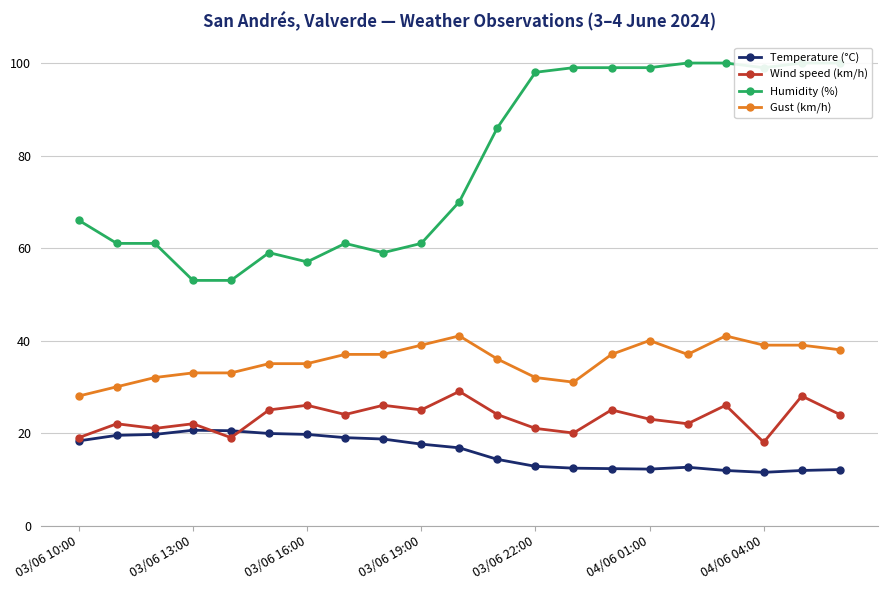

Which category has the highest value across all series?

16